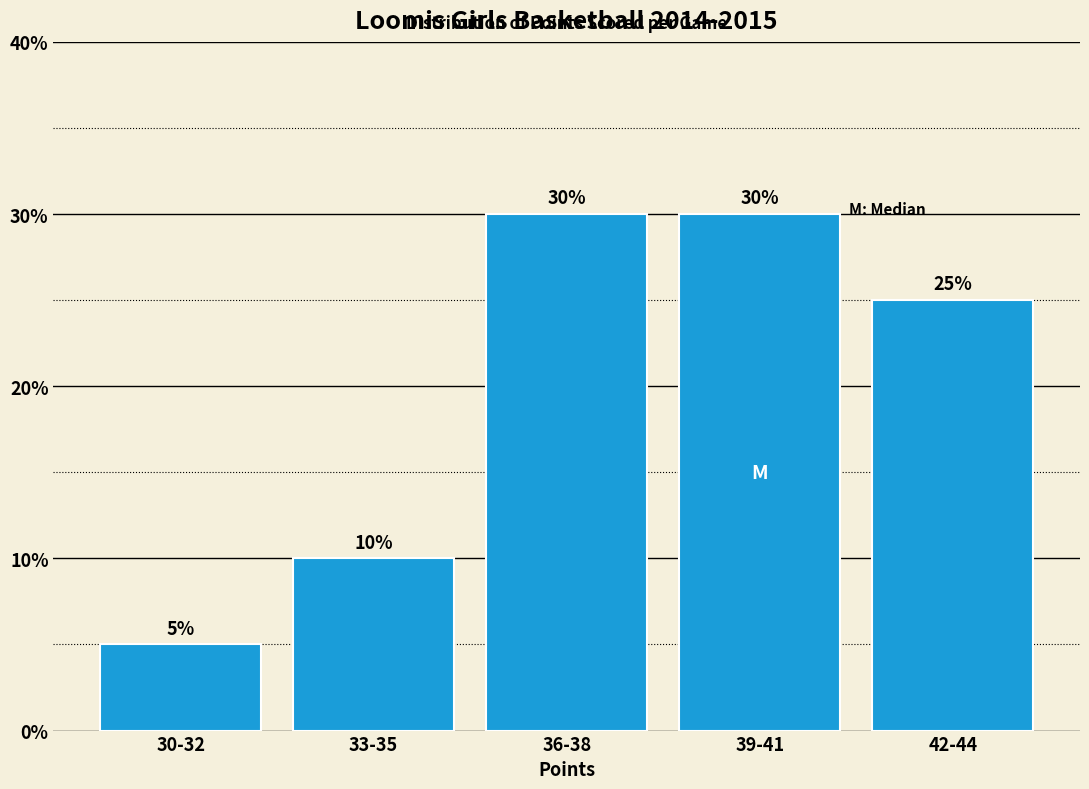

Reading left to right, list all the values displayed in this chart.

30-32=5	33-35=10	36-38=30	39-41=30	42-44=25